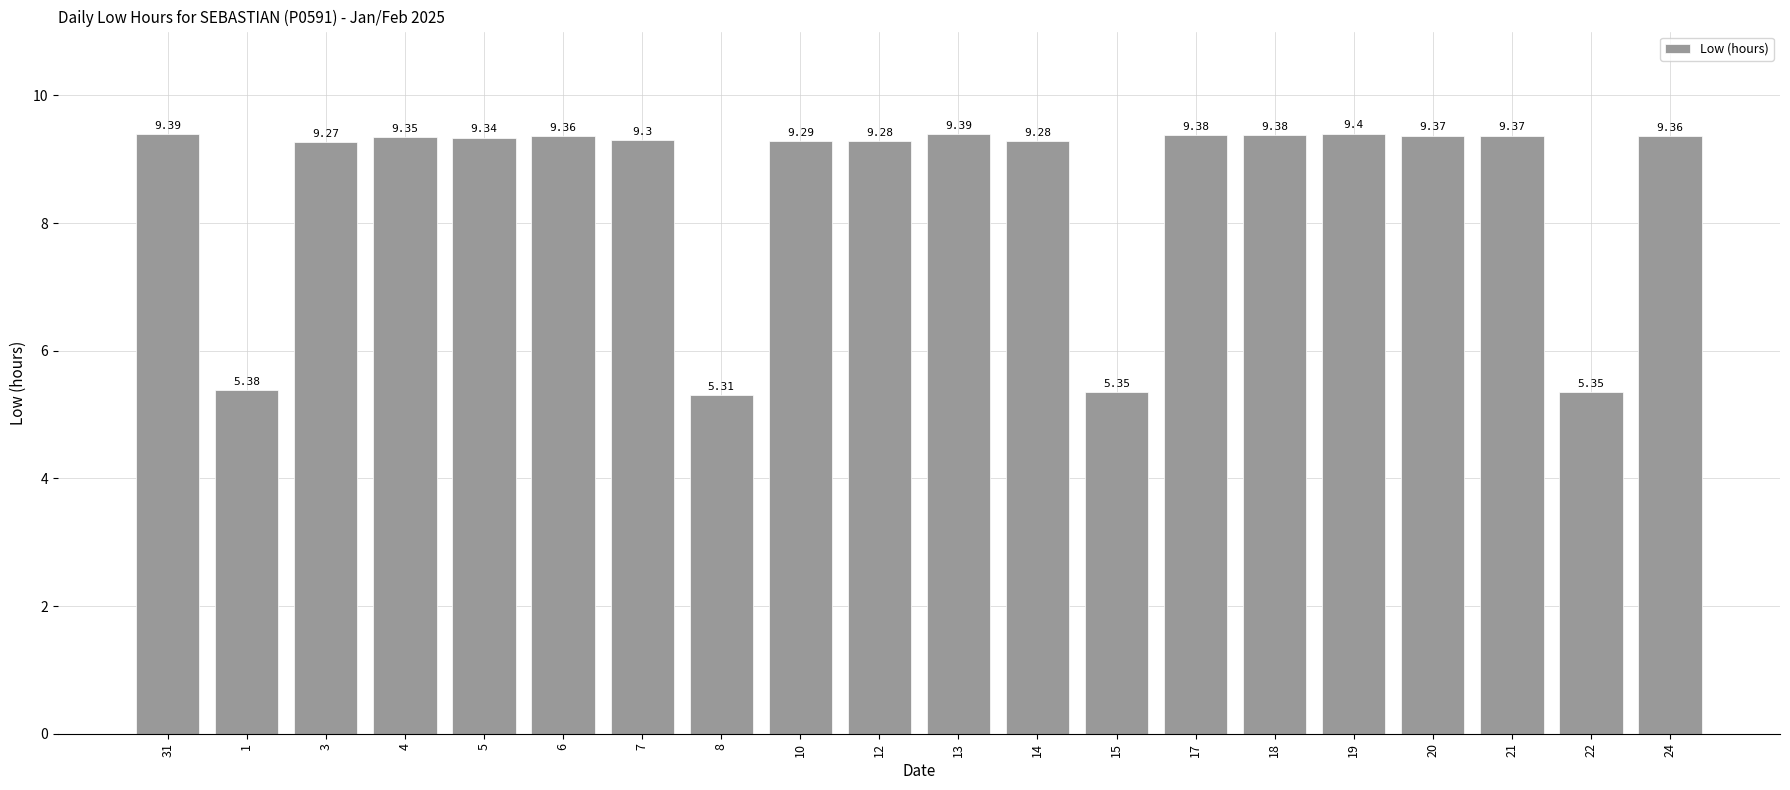

What is the difference between the second highest and second lowest values?

4.0